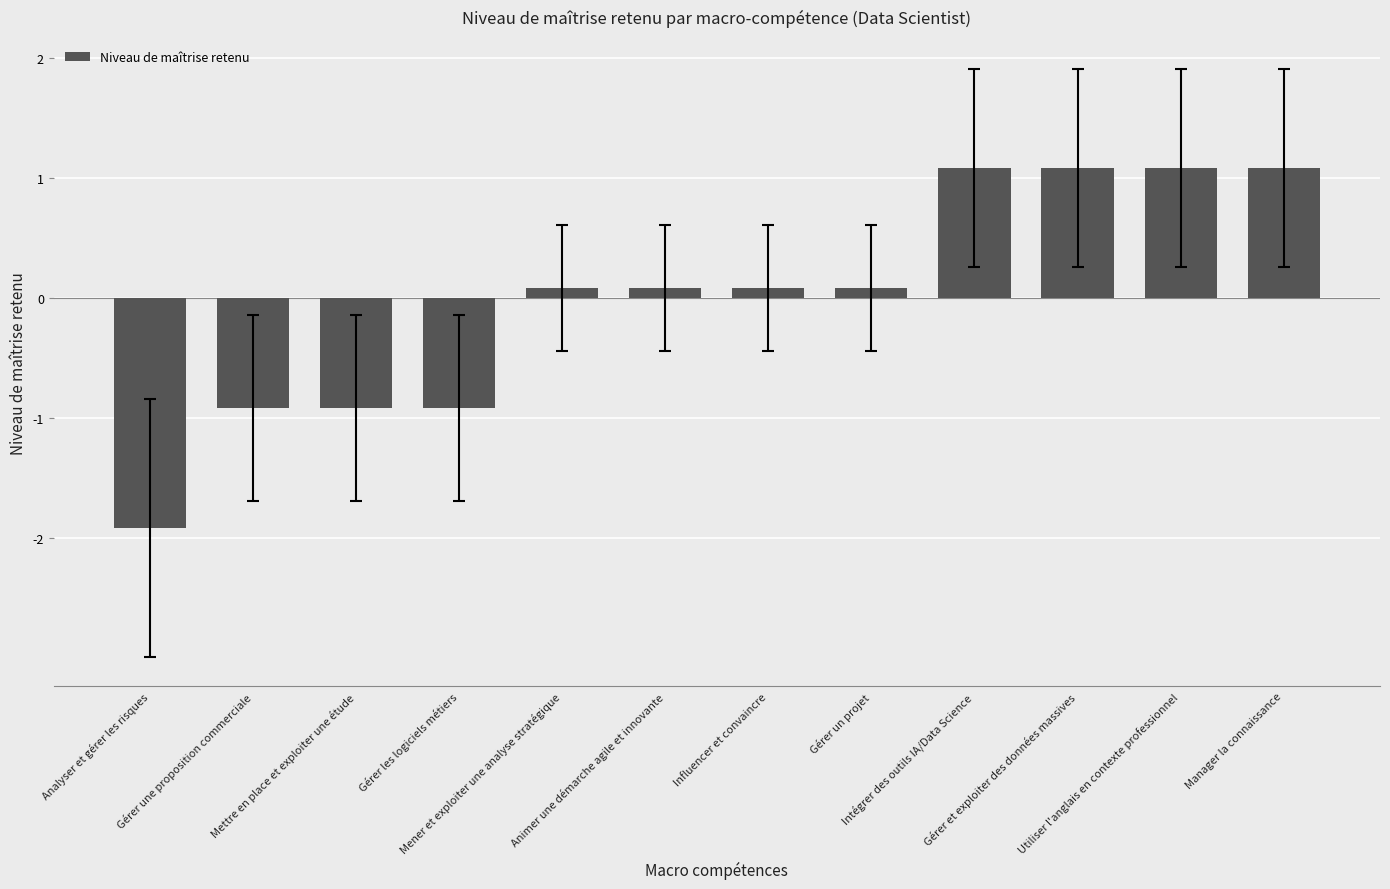

At which label does the data first exceed 0?

Mener et exploiter une analyse stratégique